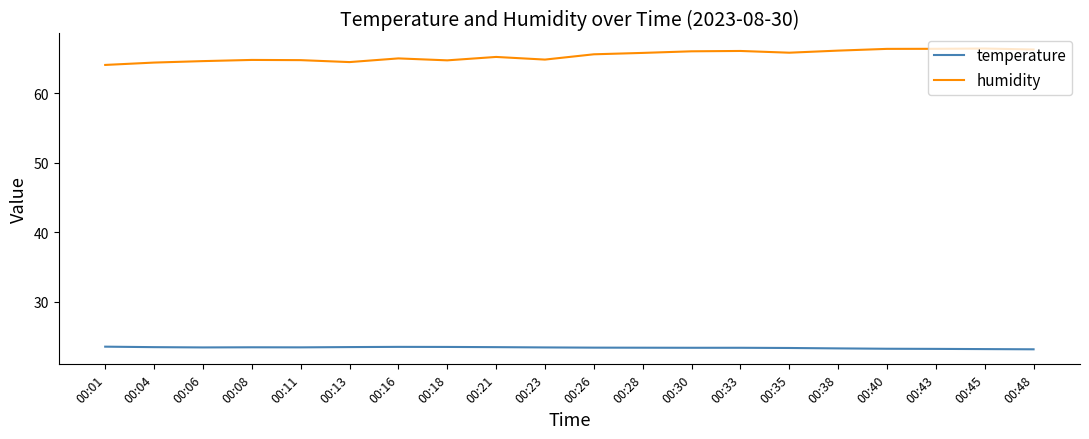

What is the minimum value shown in the chart?

23.2